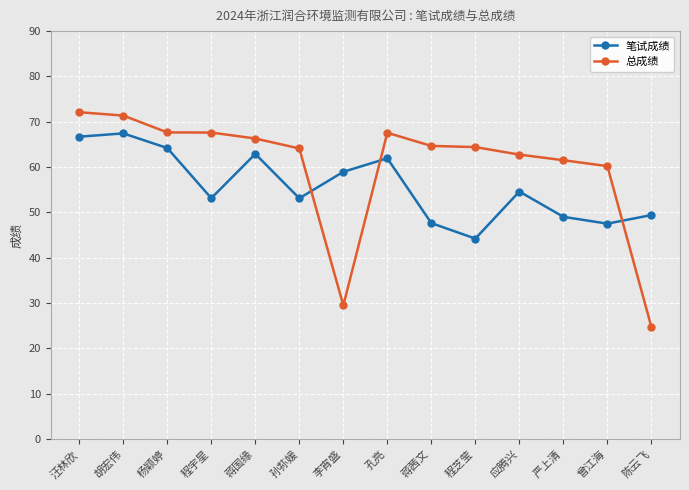

What is the difference between the second highest and second lowest values in the 总成绩 series?

41.9